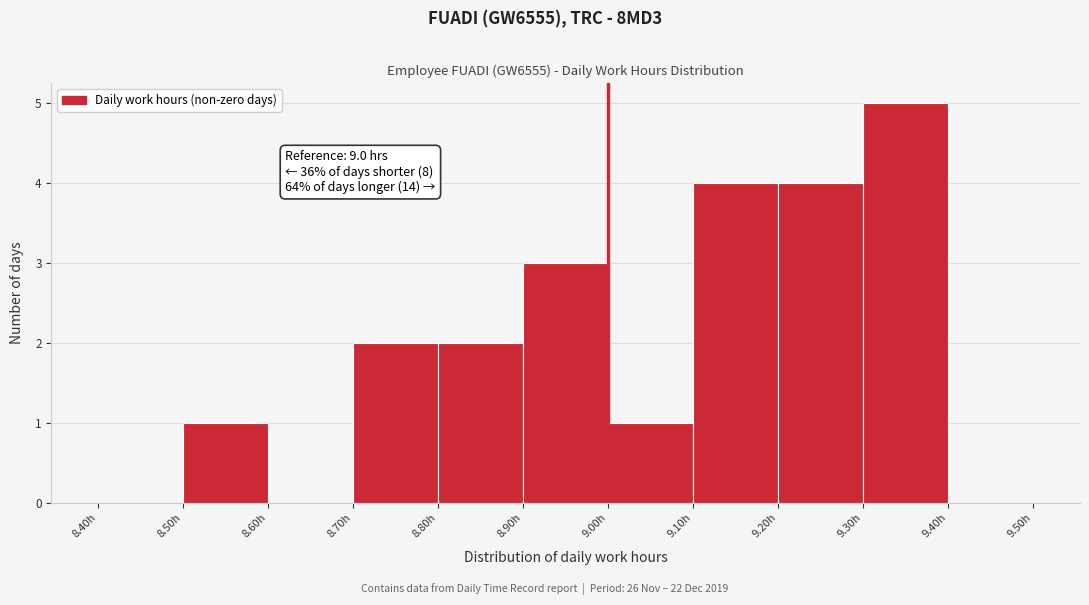

Which range on the x-axis has the tallest bar?

9.3 to 9.4